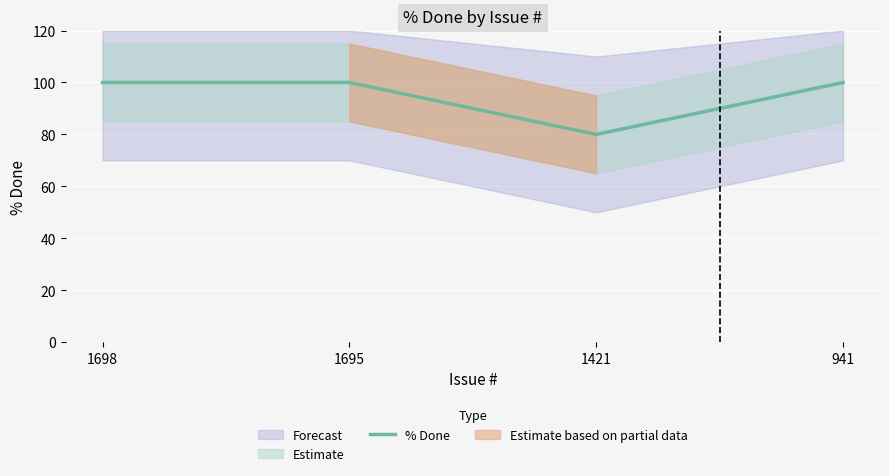

Reading left to right, transcribe all the data shown in this chart.

100	100	80	100